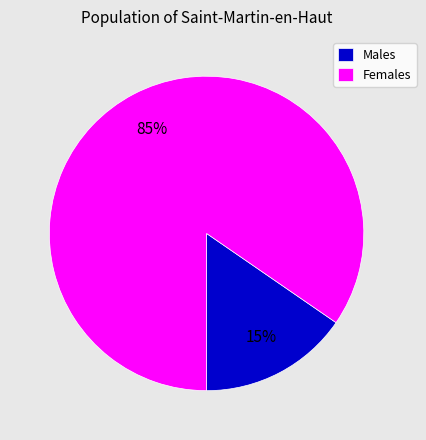

Does any single category account for the majority?

Yes